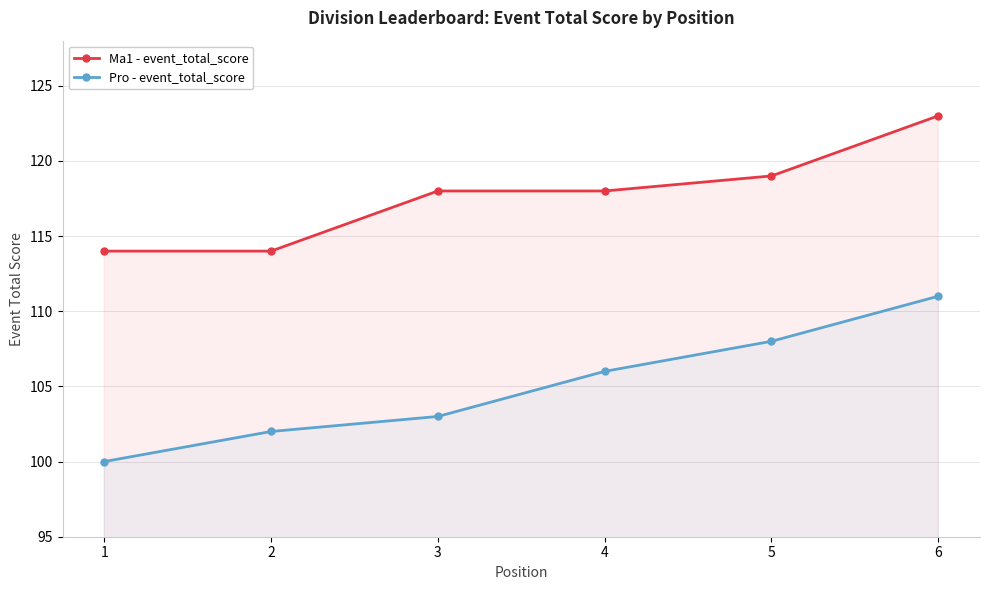

What is the difference between the Ma1 - event_total_score values at 1 and 6?

9